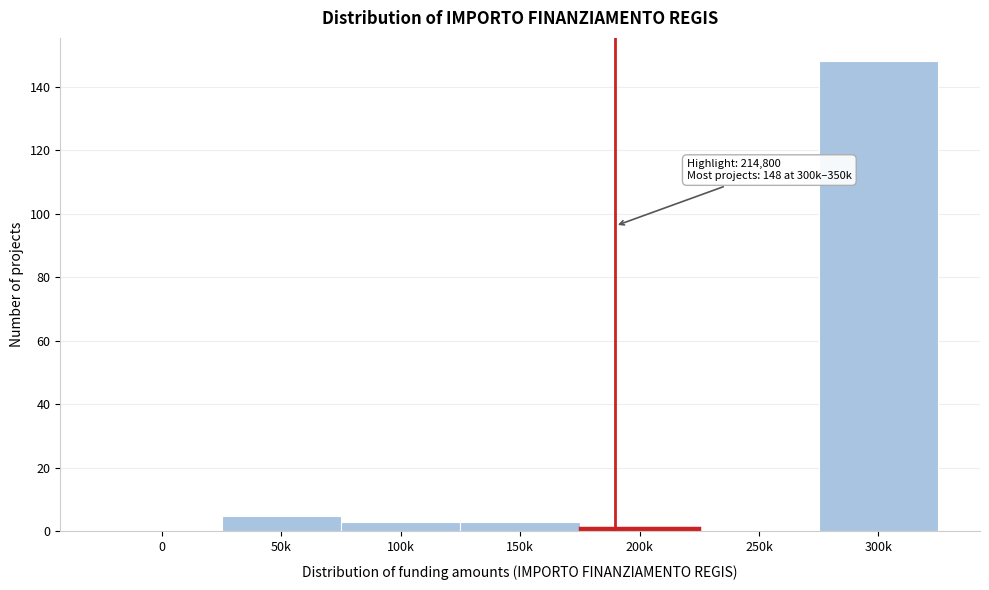

Reading right to left, transcribe all the data shown in this chart.

300k=148	250k=0	200k=1	150k=3	100k=3	50k=5	0=0